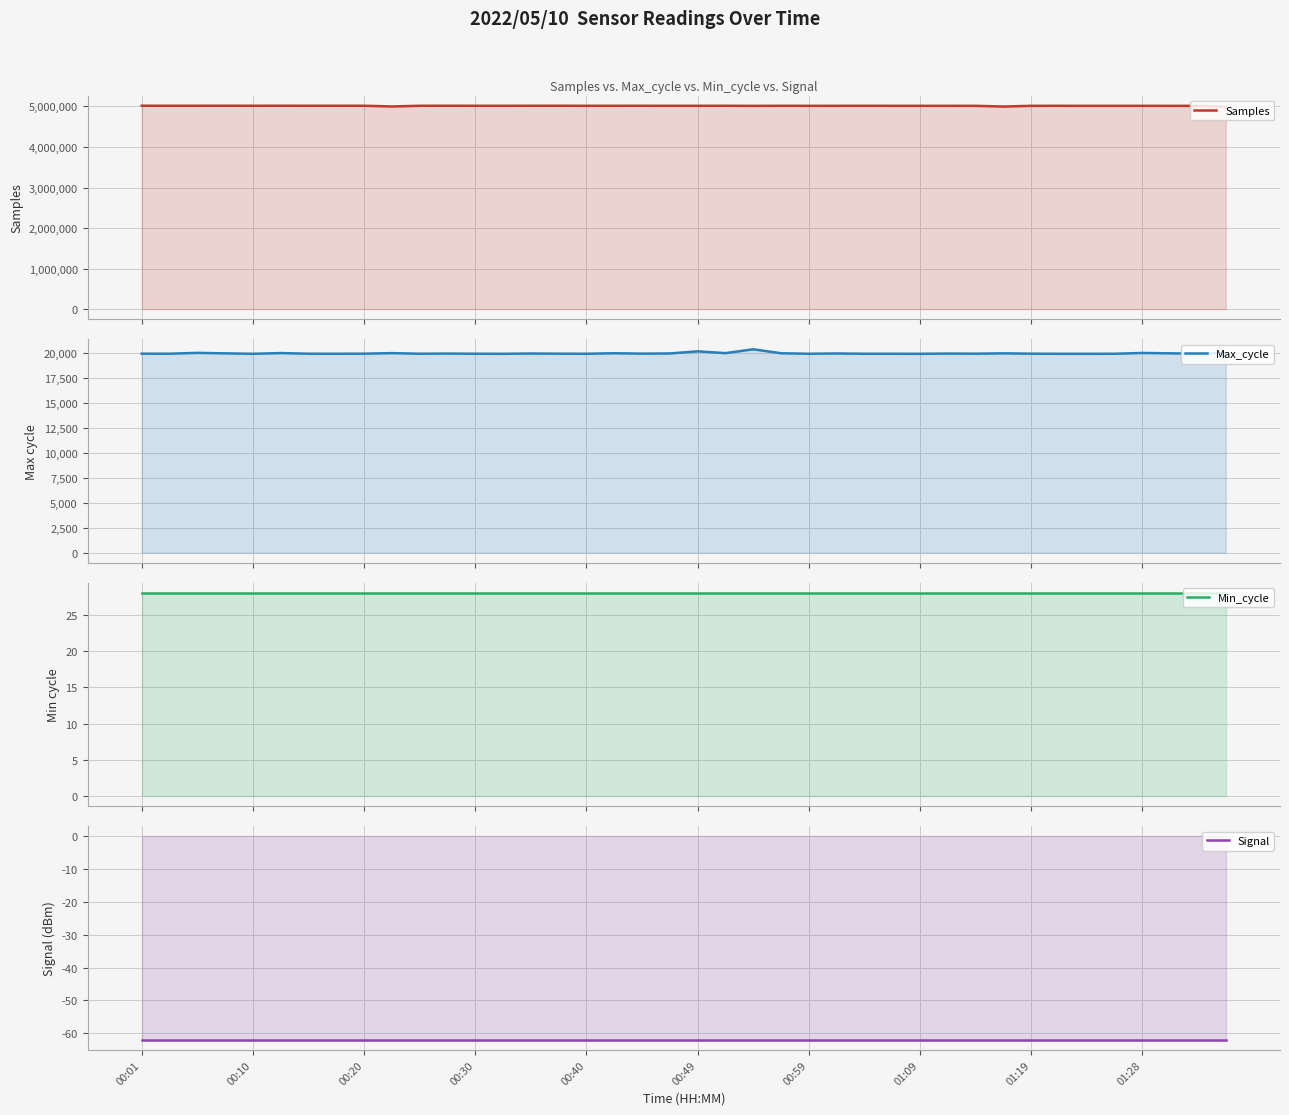

True or false: Signal and Max_cycle intersect in this chart.

False